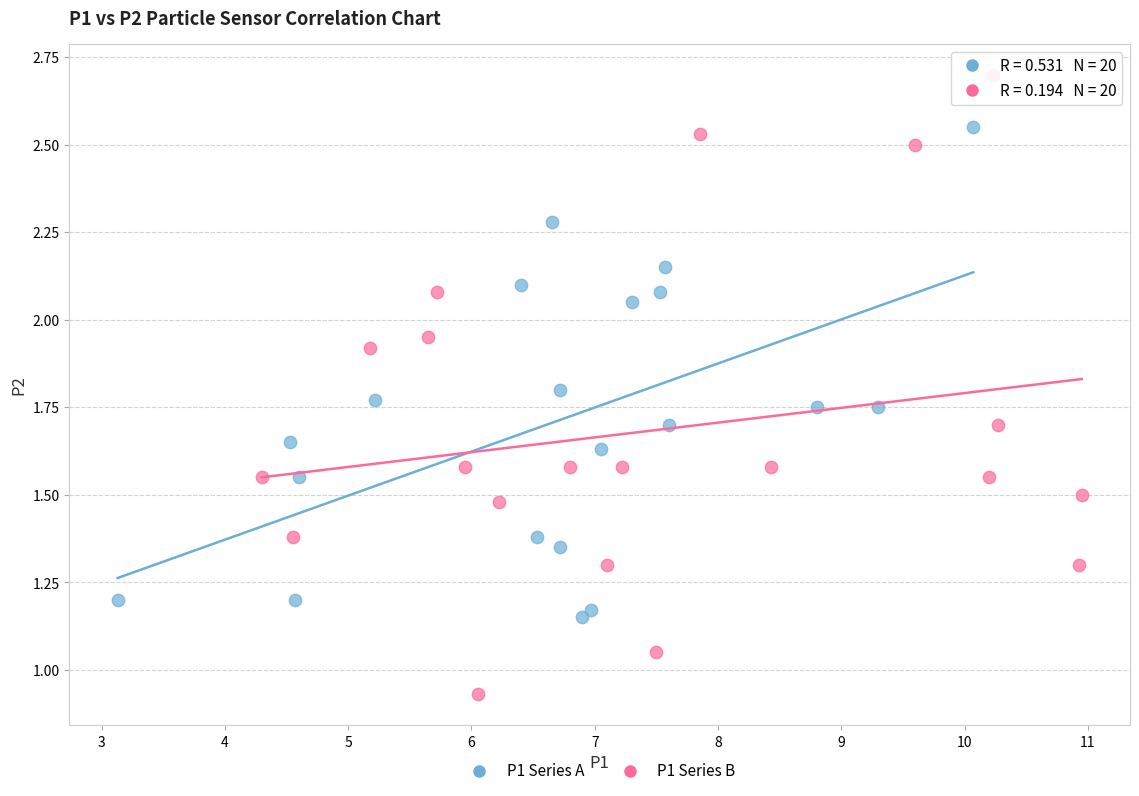

Which series contains the lowest Y value?

P1 Series B